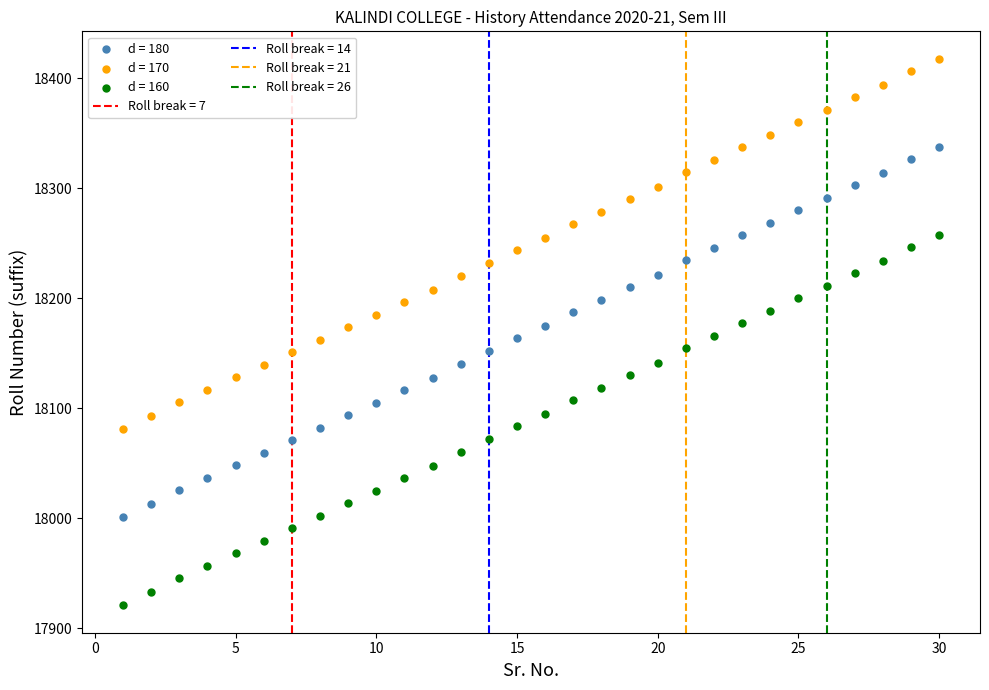

Across all data points, what is the range of Y values (max minus min)?

497.0